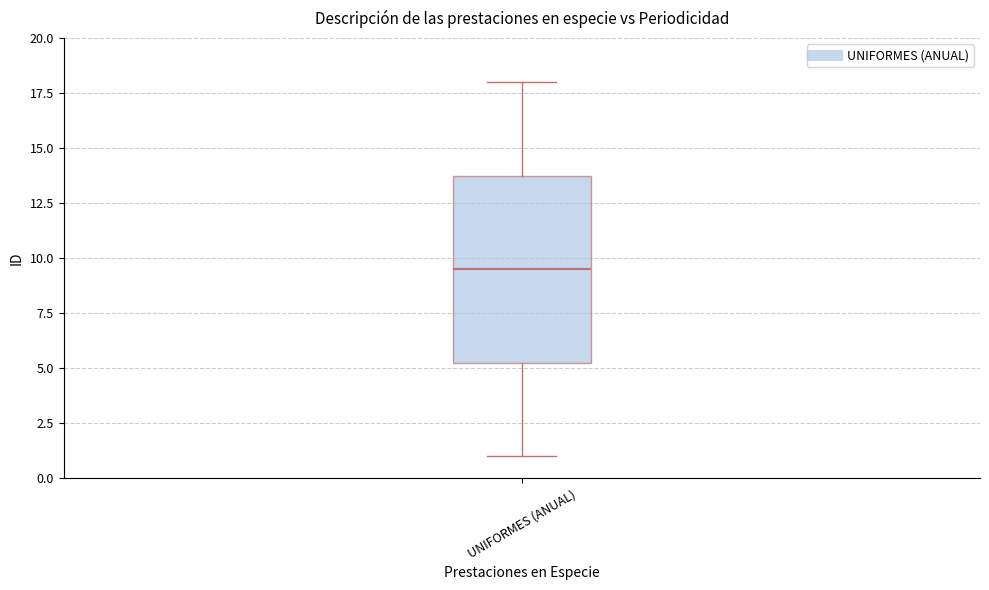

Transcribe this box plot: give where the median line is, the range the box spans, and where the two whiskers end, as read against the y-axis. The values are not printed on the chart, so give them approximately, as read against the axis.

median 9.5, box 5.5 to 14.0, whiskers 1.0 to 18.0